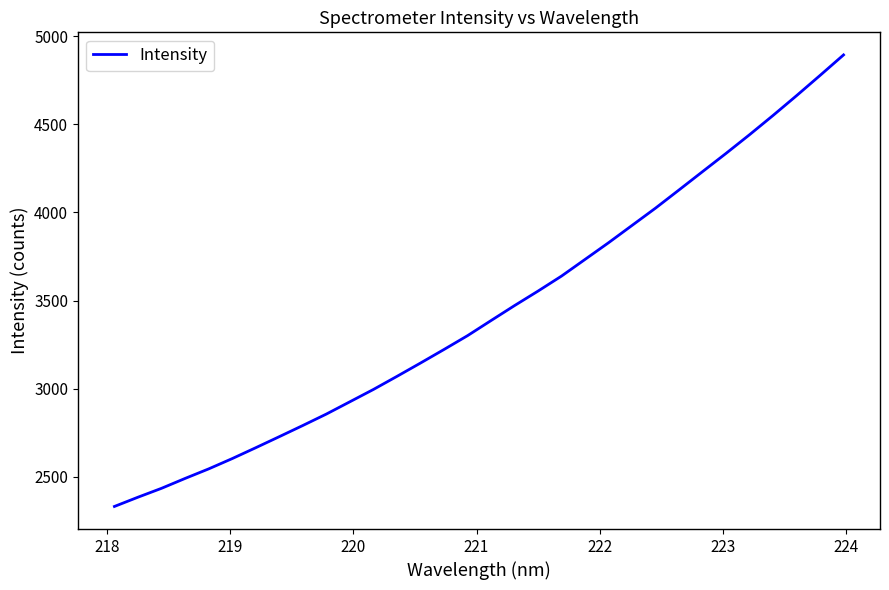

What is the difference between the maximum and minimum values?

2561.1